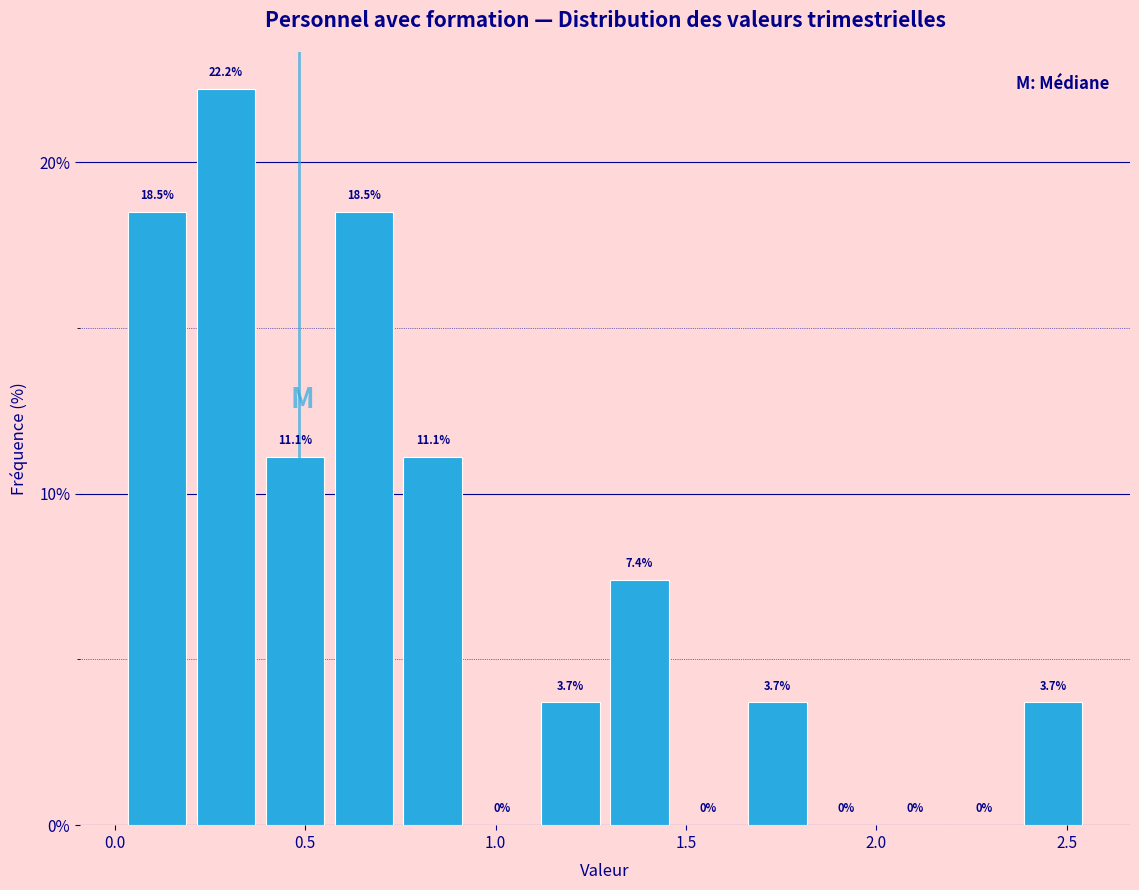

Around what value on the x-axis is the tallest bar? Give the approximate position of its centre, as read against the axis.

0.30